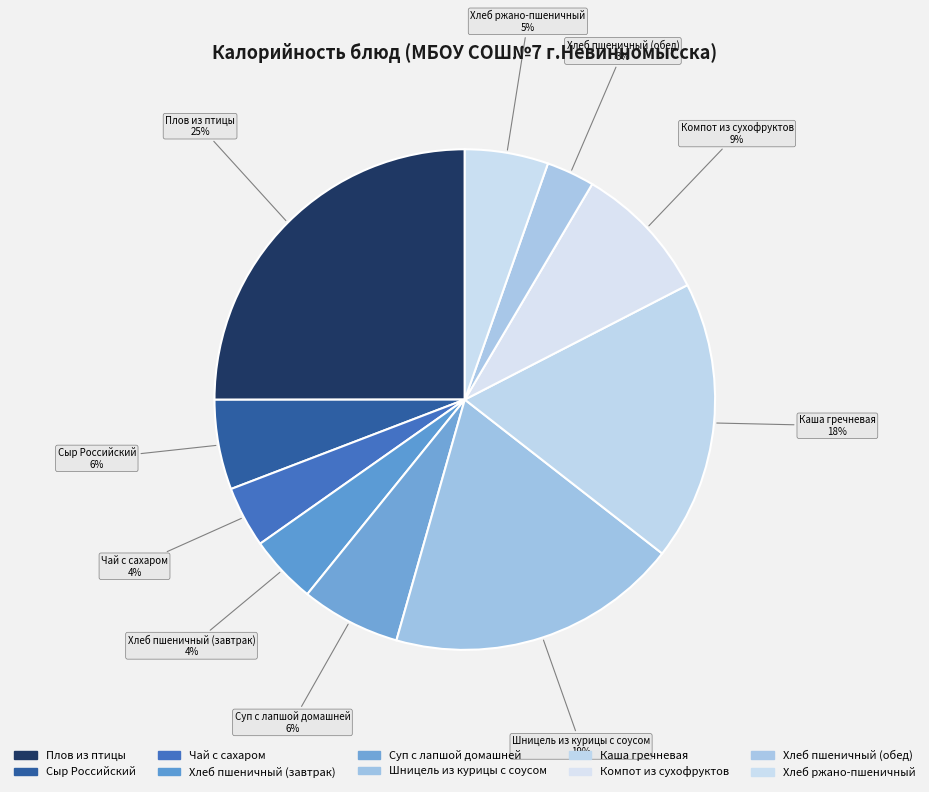

How many slices are in this pie chart?

10